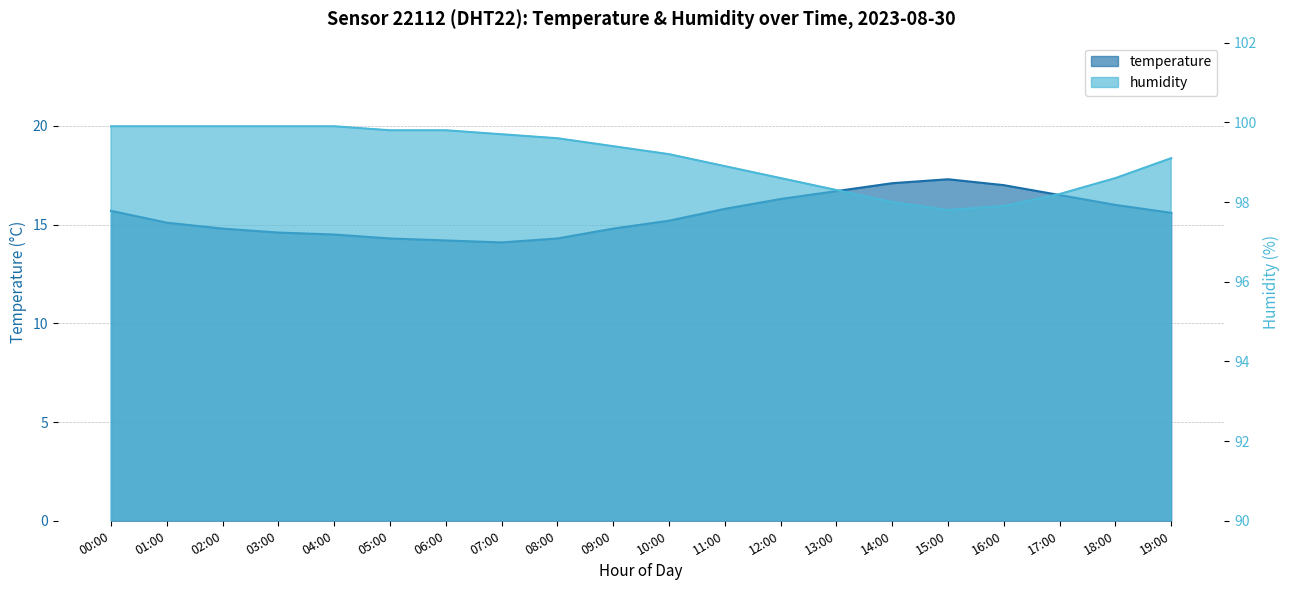

True or false: temperature and humidity cross at least once.

False